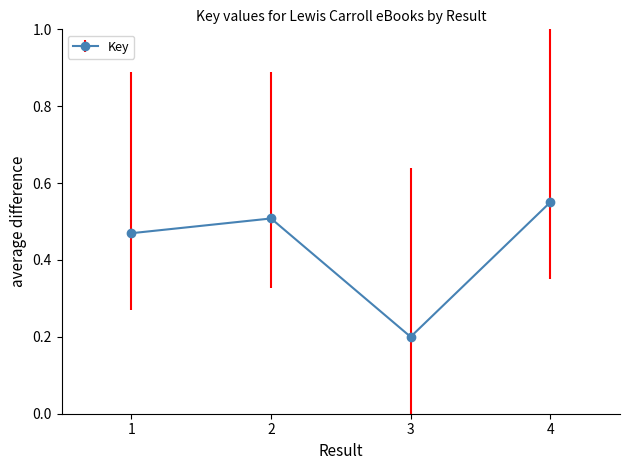

The chart shows a value of 0.1 at 3. True or false?

False